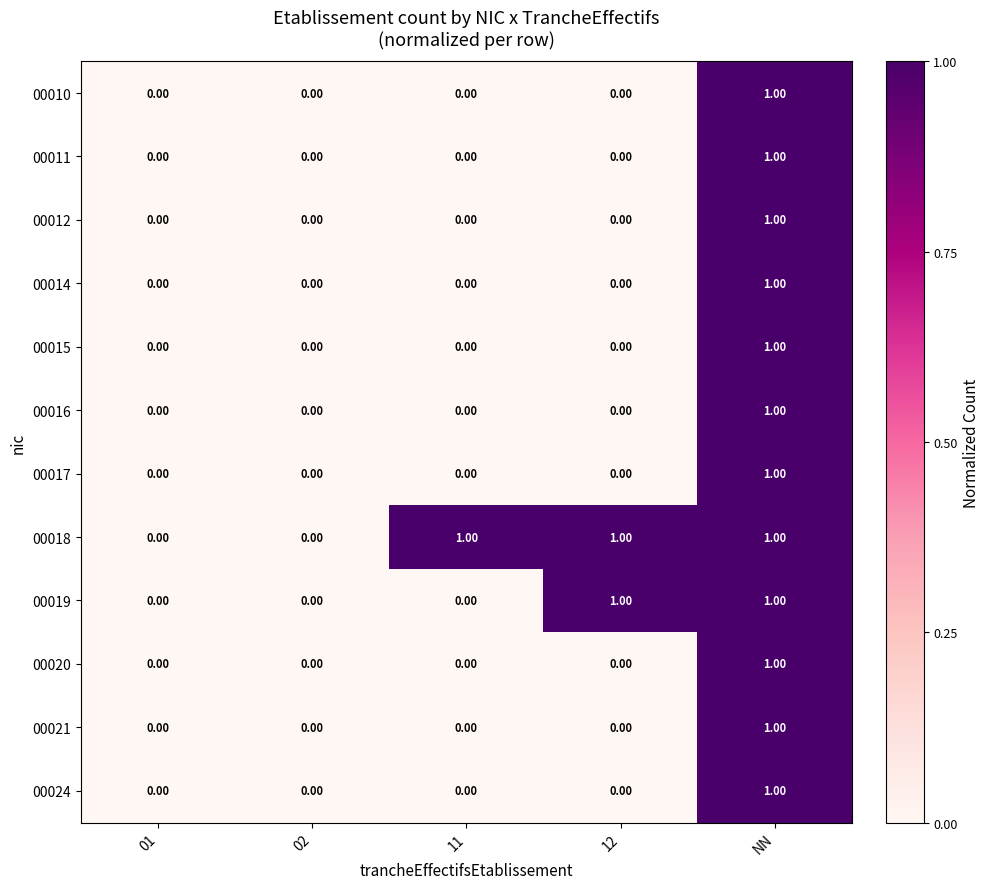

How many categories are shown in the chart?

5